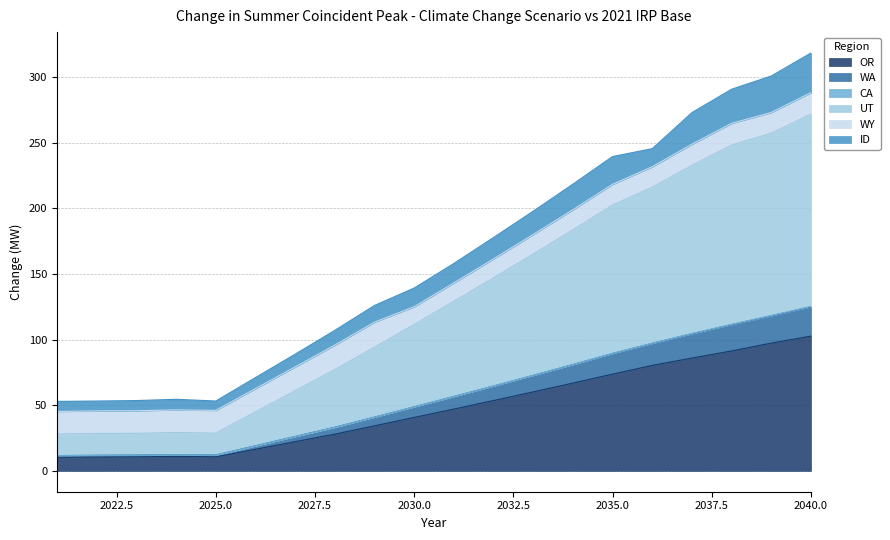

True or false: UT has a value of 348.5 at 2039.

False